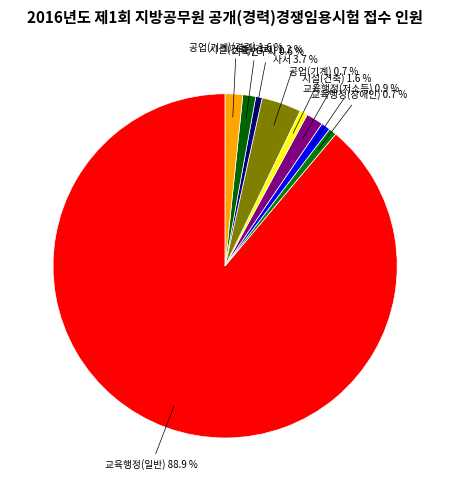

The 교육행정(저소득) slice represents 11% of the pie. True or false?

False